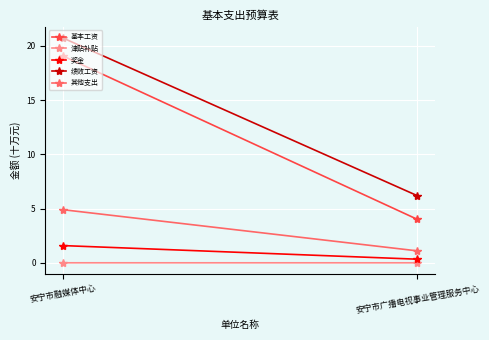

What is the label of the 2nd point from the right?

安宁市融媒体中心